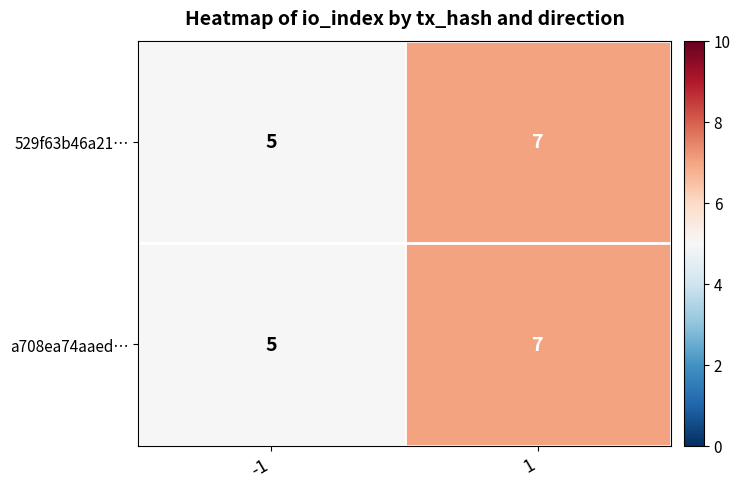

What is the sum of the 529f63b46a21… values at -1 and 1?

12